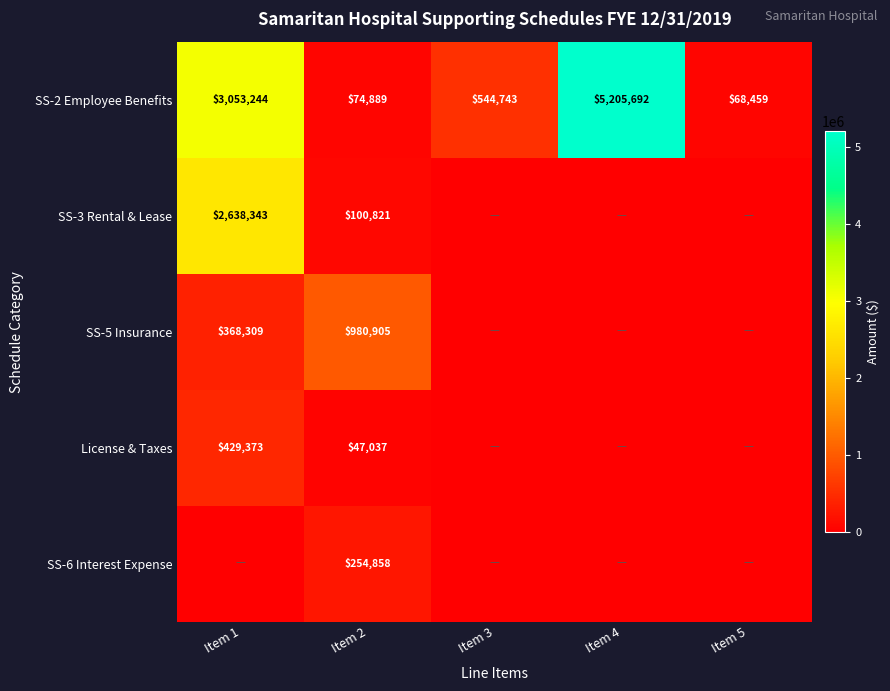

At Item 2, list the series in order from largest to smallest.

SS-5 Insurance, SS-6 Interest Expense, SS-3 Rental & Lease, SS-2 Employee Benefits, License & Taxes